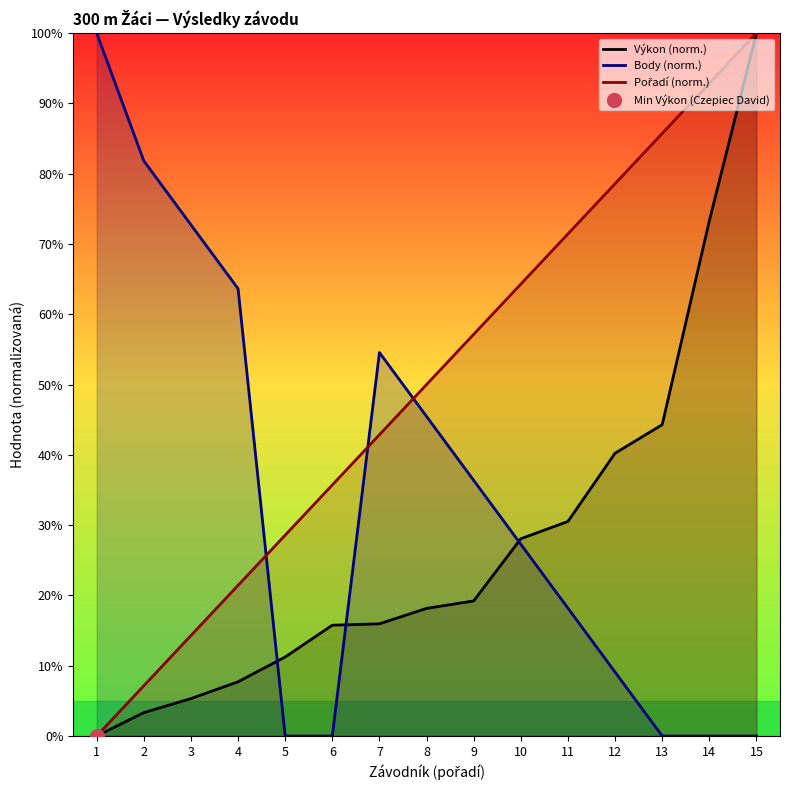

Read the Pořadí (norm.) value at 2.

7.1